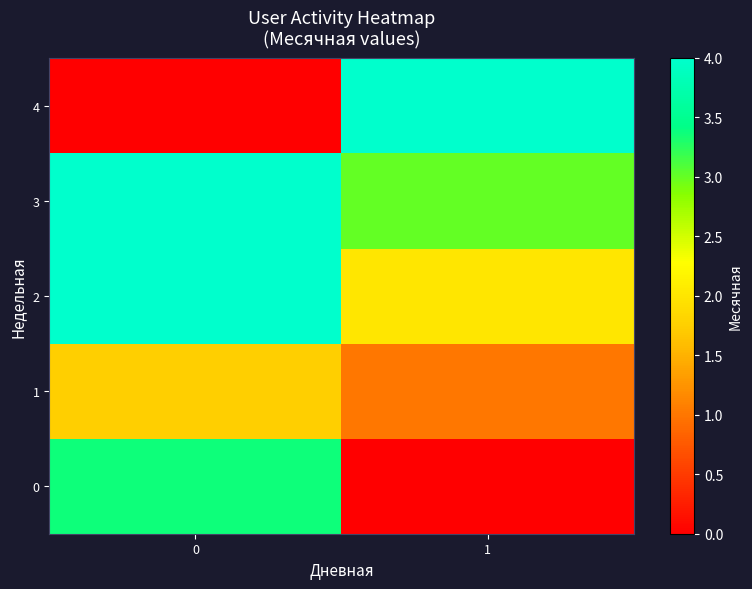

Reading right to left, extract all data points from this chart.

0: 1=0.0	0=3.4
1: 1=1.0	0=1.8
2: 1=2.0	0=4.0
3: 1=3.0	0=4.0
4: 1=4.0	0=0.0